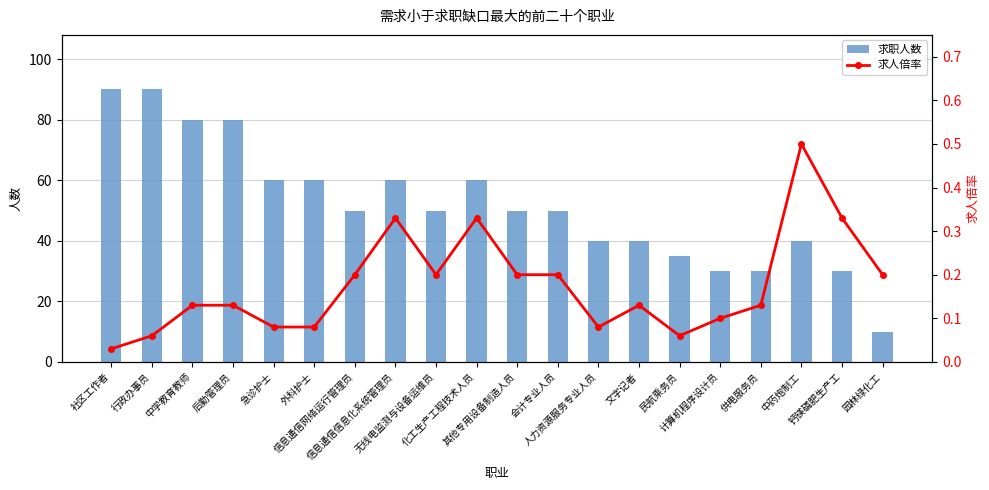

Which series has the widest spread of values?

求职人数